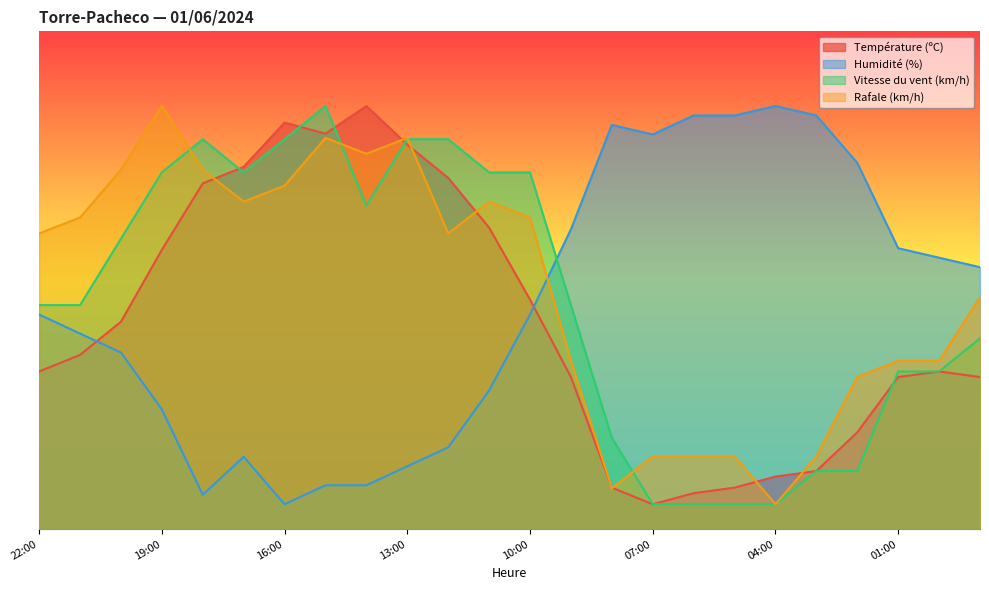

Rank the series by their average value, from highest to lowest.

Rafale (km/h), Vitesse du vent (km/h), Humidité (%), Température (ºC)